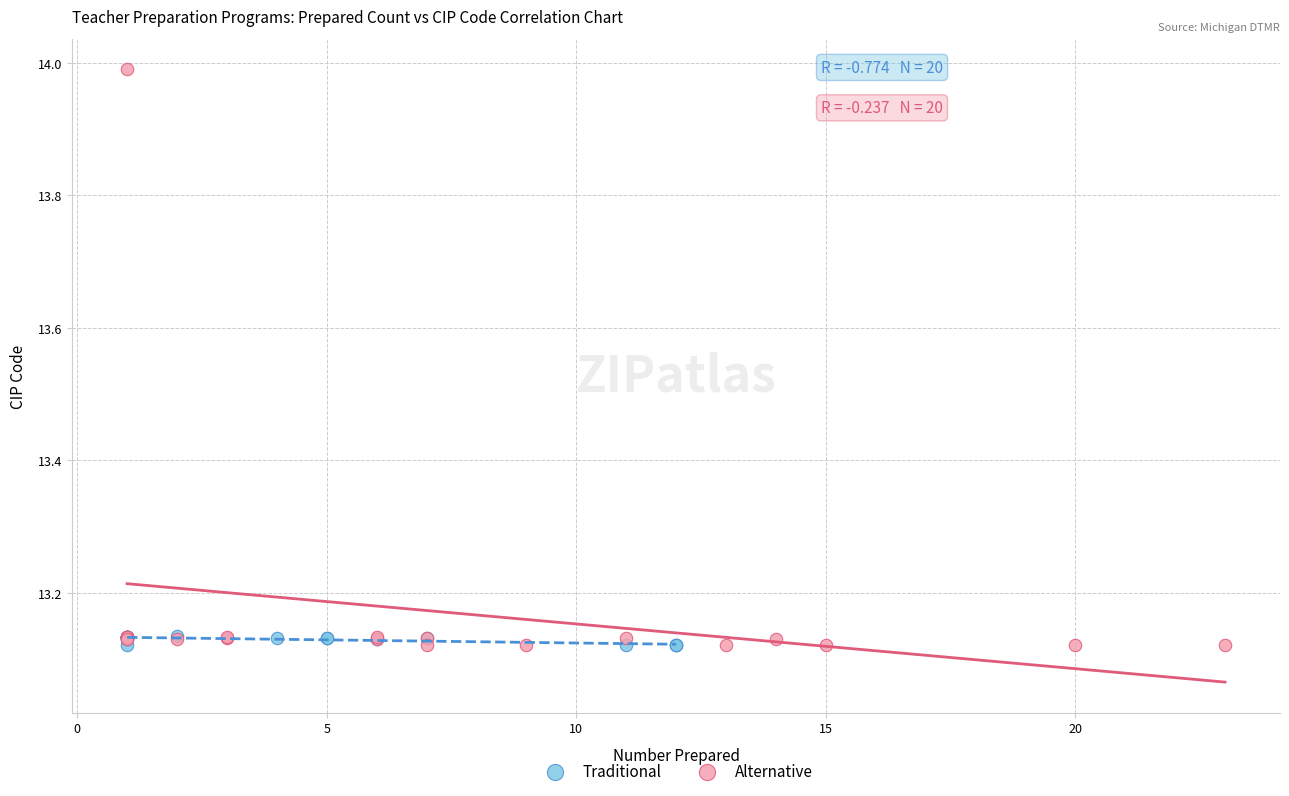

What are all the series names shown in the legend?

Traditional, Alternative